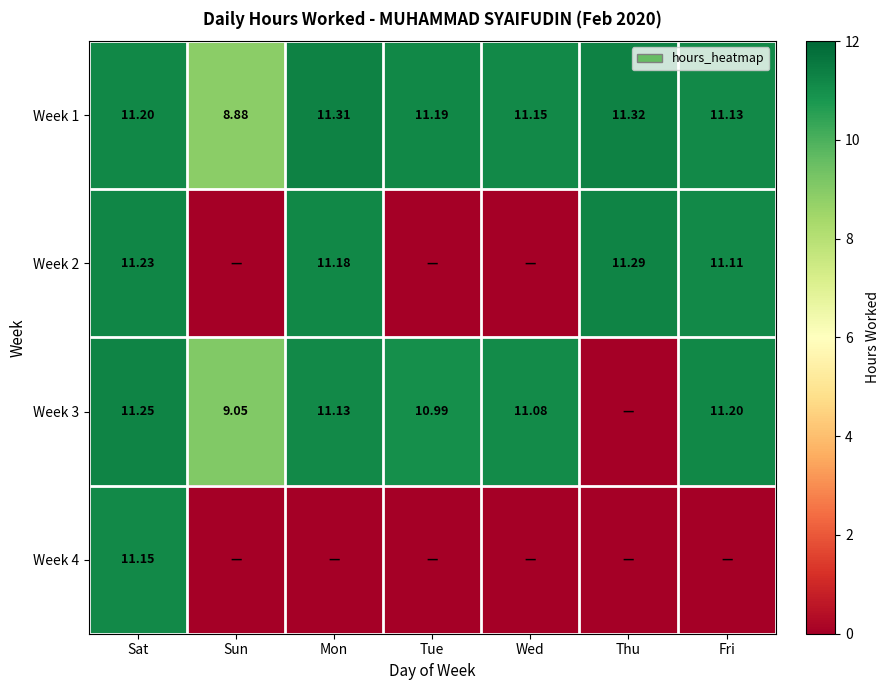

The value of Week 1 at Mon is 4.2. True or false?

False